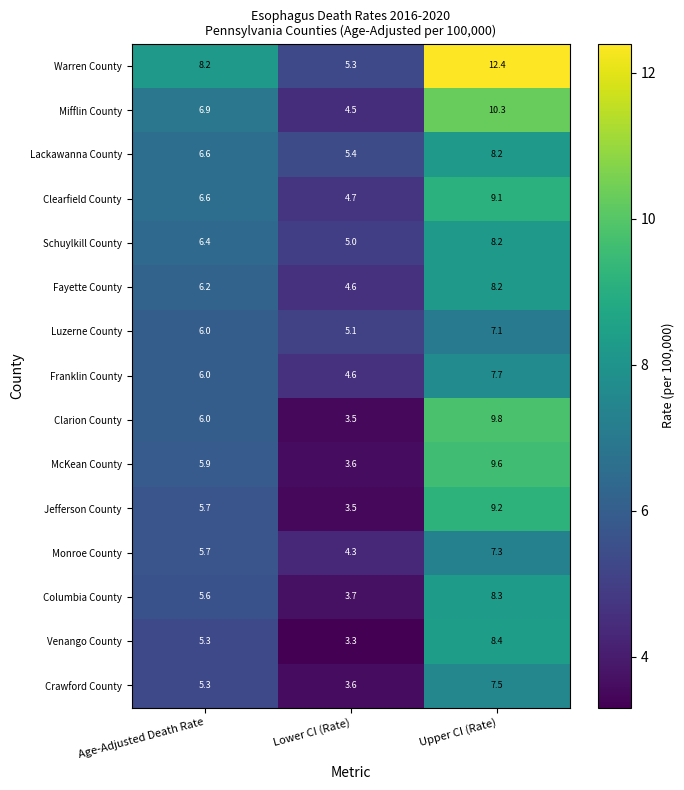

At which category does the chart reach its peak across all series?

Upper CI (Rate)